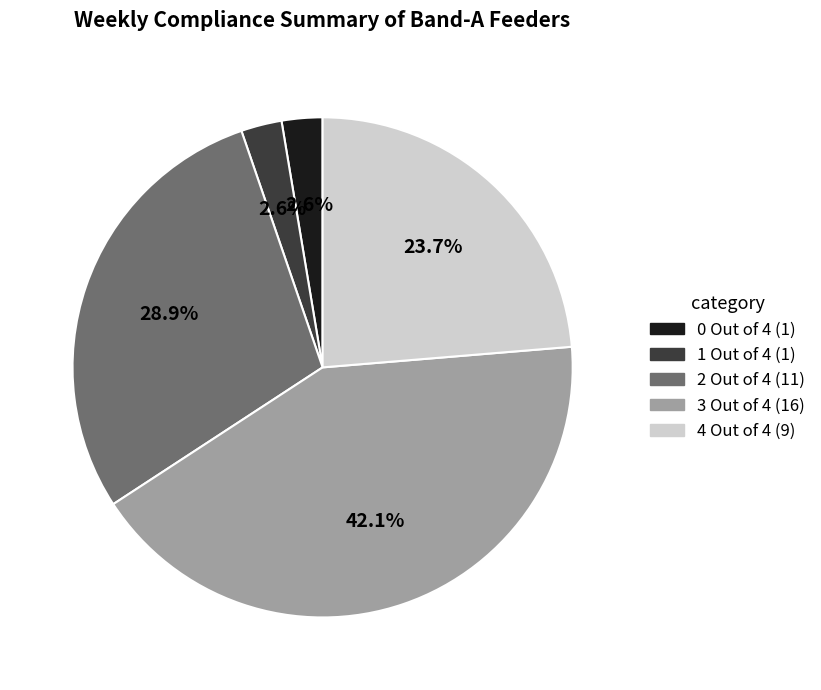

True or false: 2 Out of 4 accounts for 37% of the total.

False